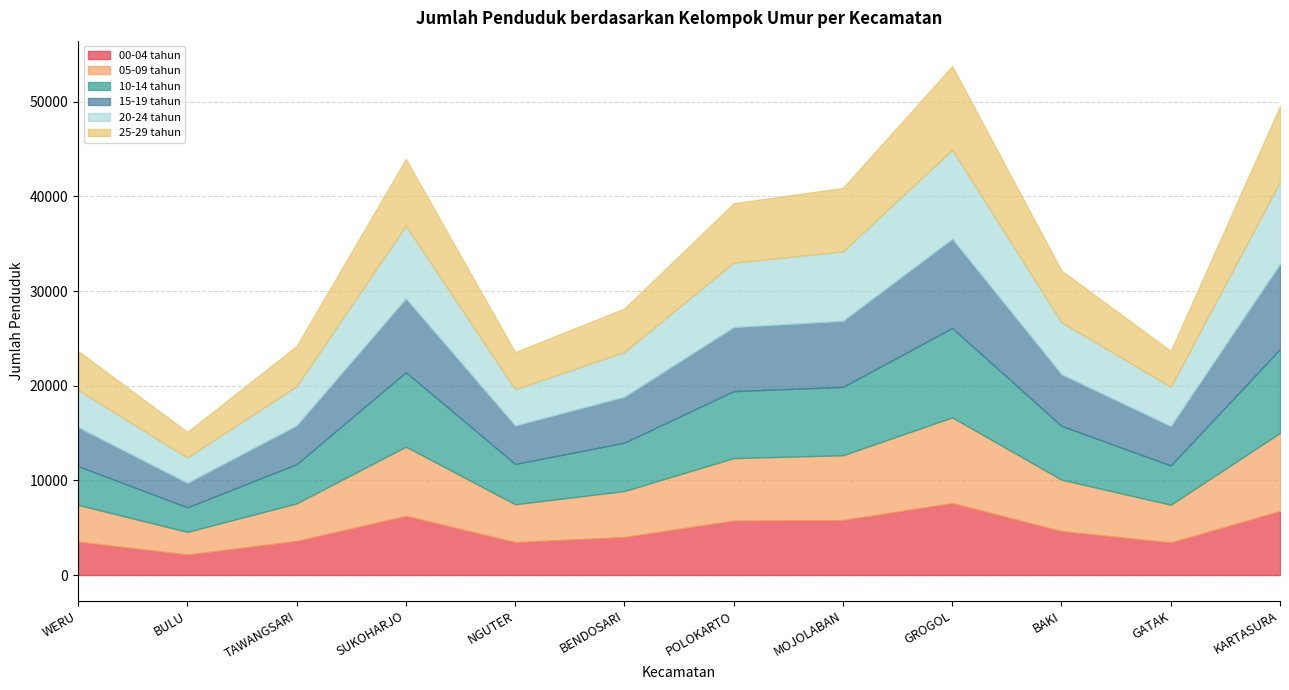

True or false: 10-14 tahun has more than 2 interior local peaks.

False